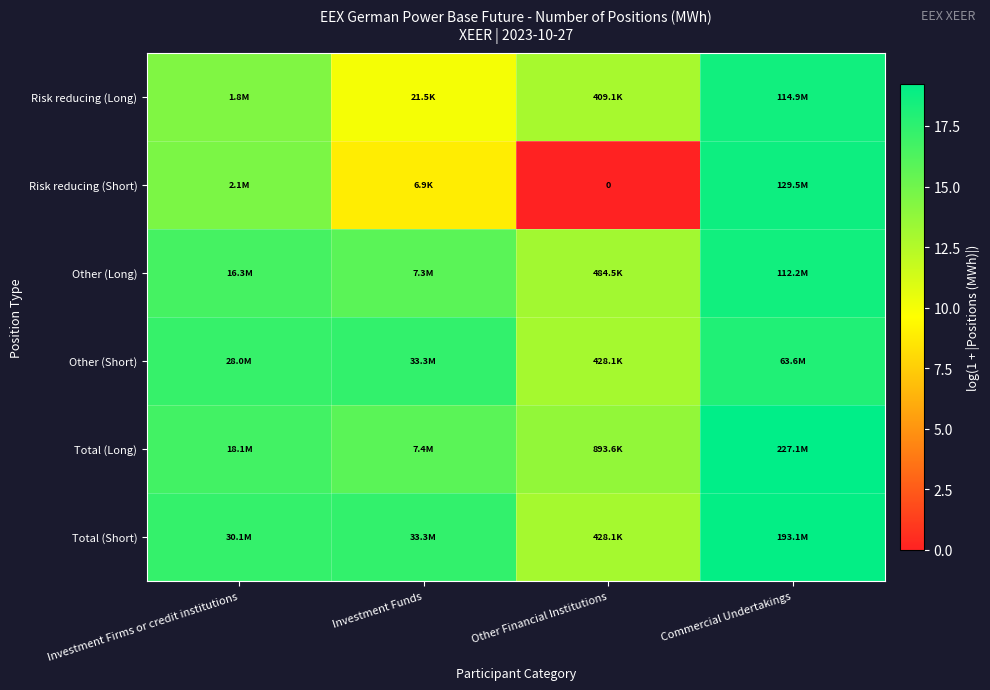

Which category has the lowest value in the Other (Long) series?

Other Financial Institutions